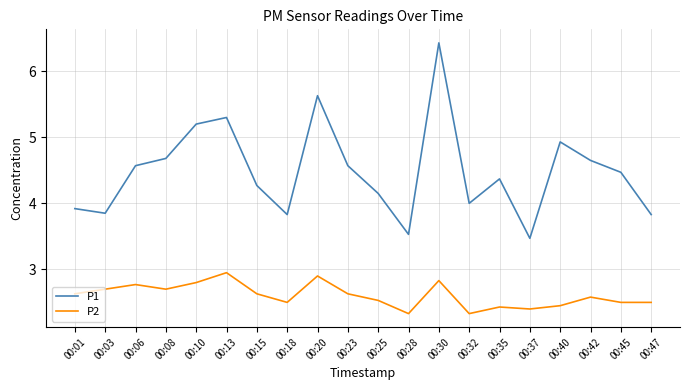

The P2 series shows 2.3 at 00:28. True or false?

True